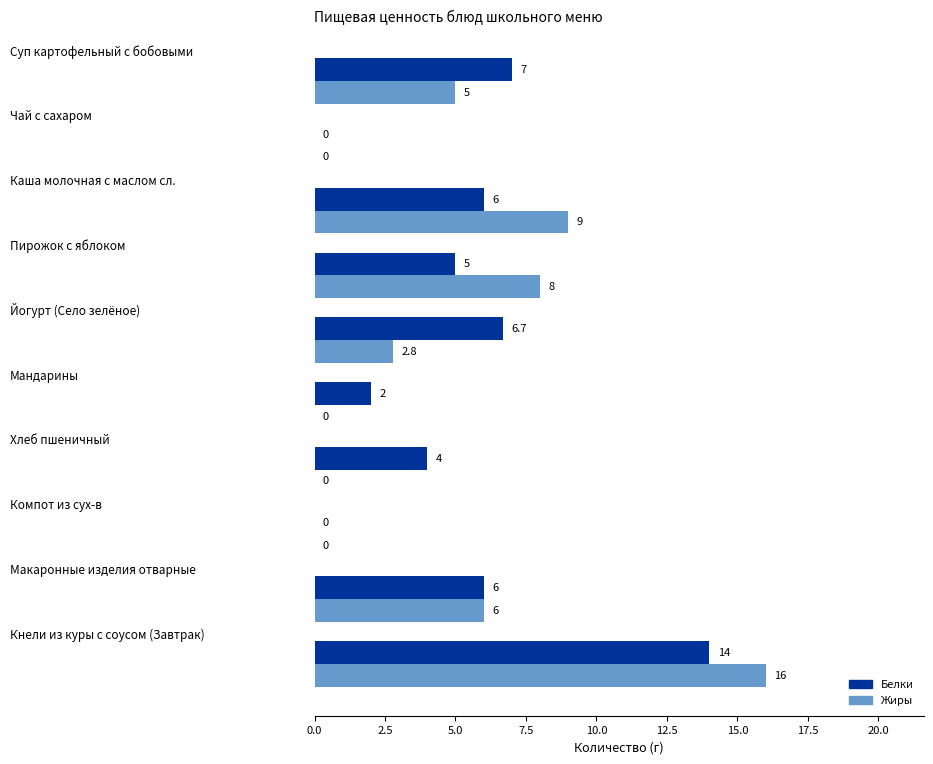

What is the maximum value for Жиры?

16.0